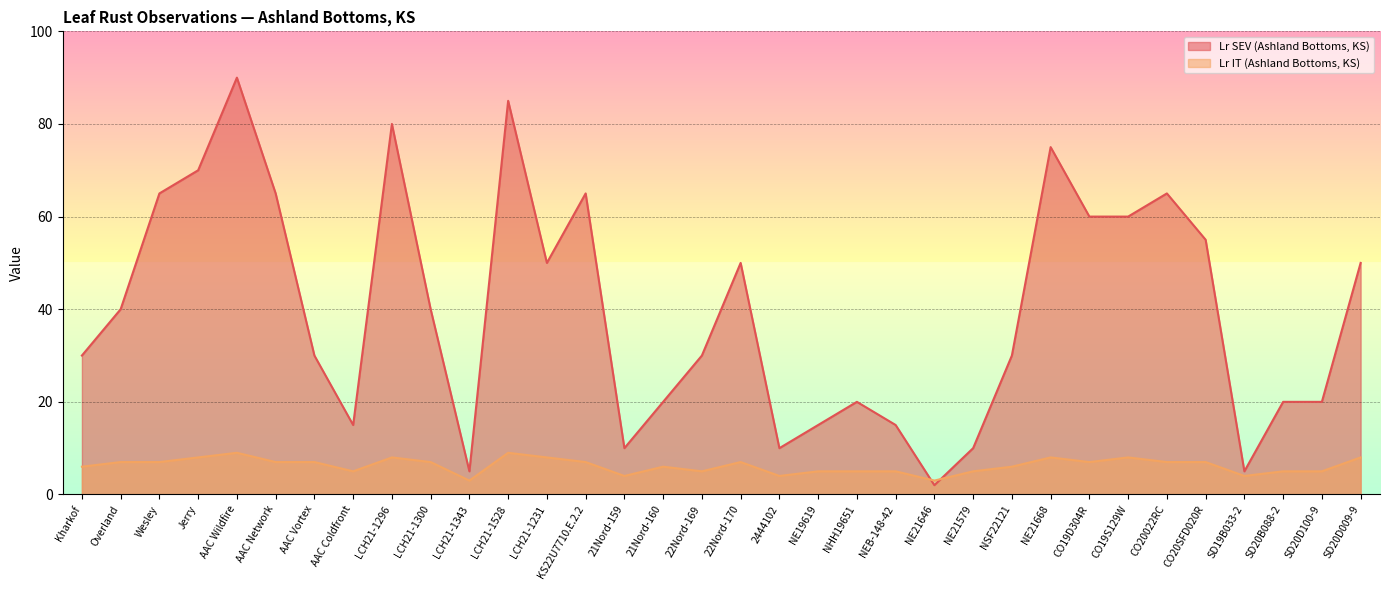

At which label is Lr IT (Ashland Bottoms, KS) closest to 6?

Kharkof